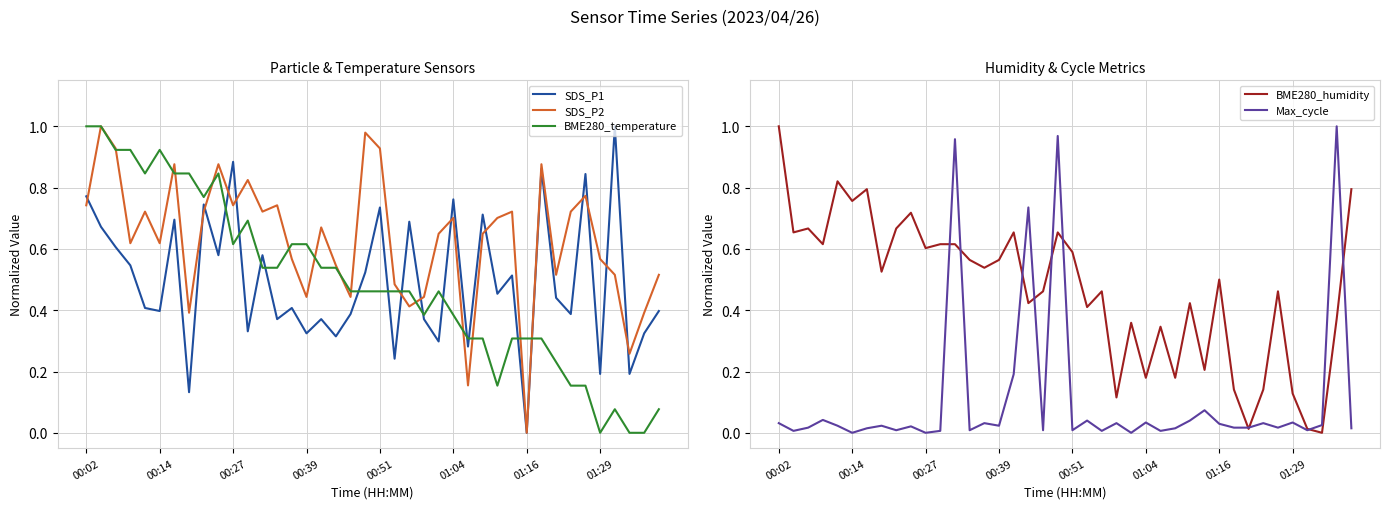

True or false: BME280_temperature has a value of 1.0 at 00:02.

True